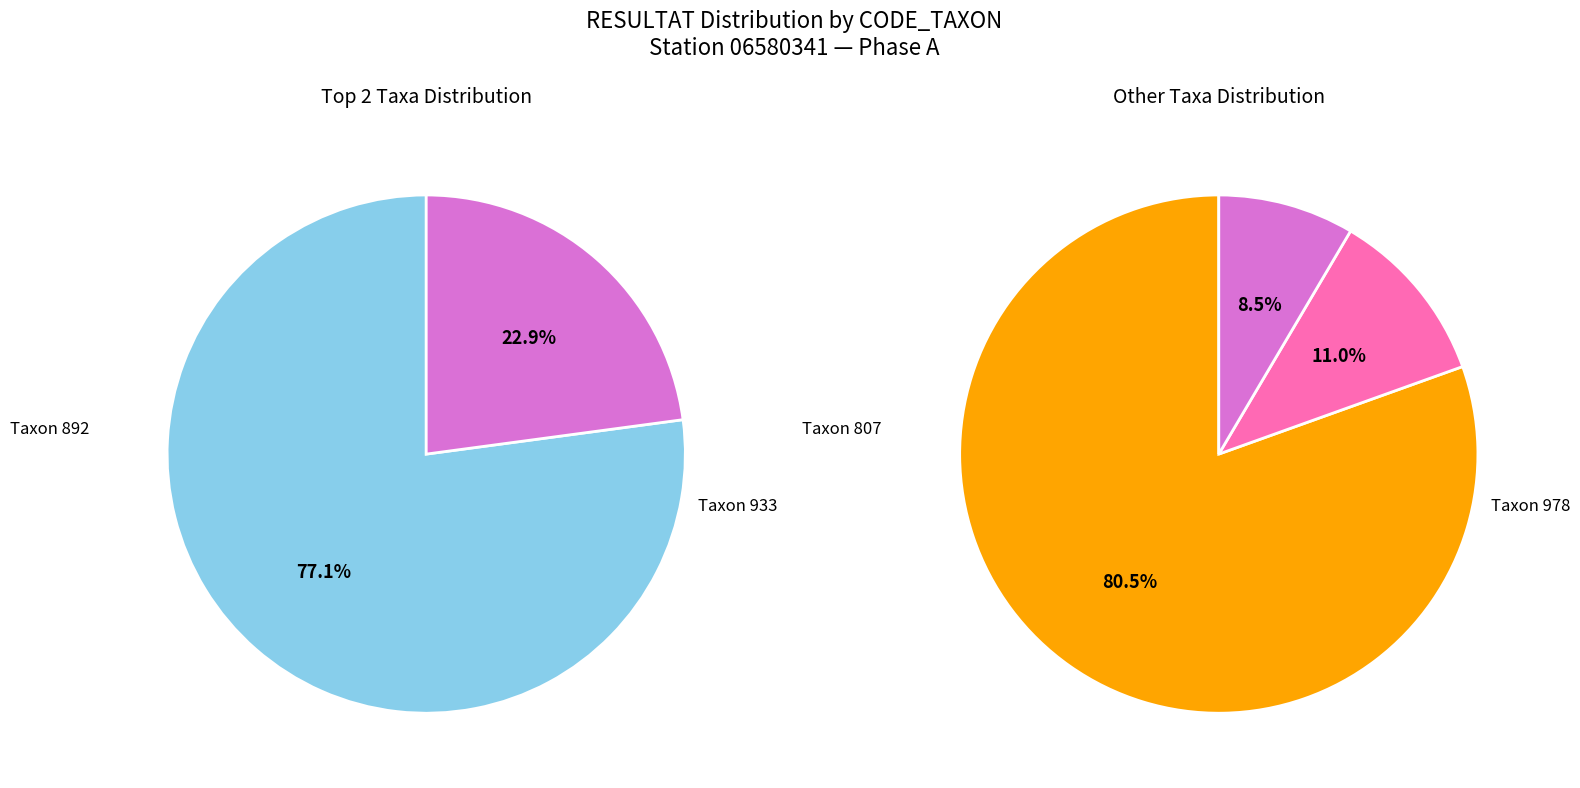

Is the sum of 978 and 892 greater than half?

Yes